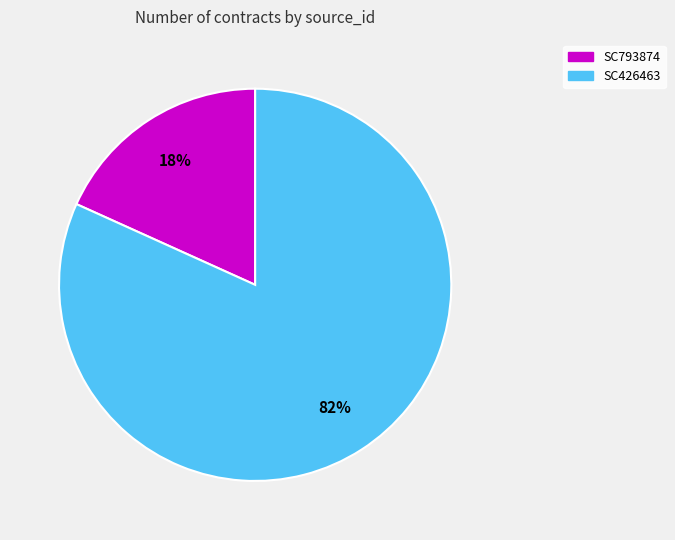

Which slice is the largest?

SC426463